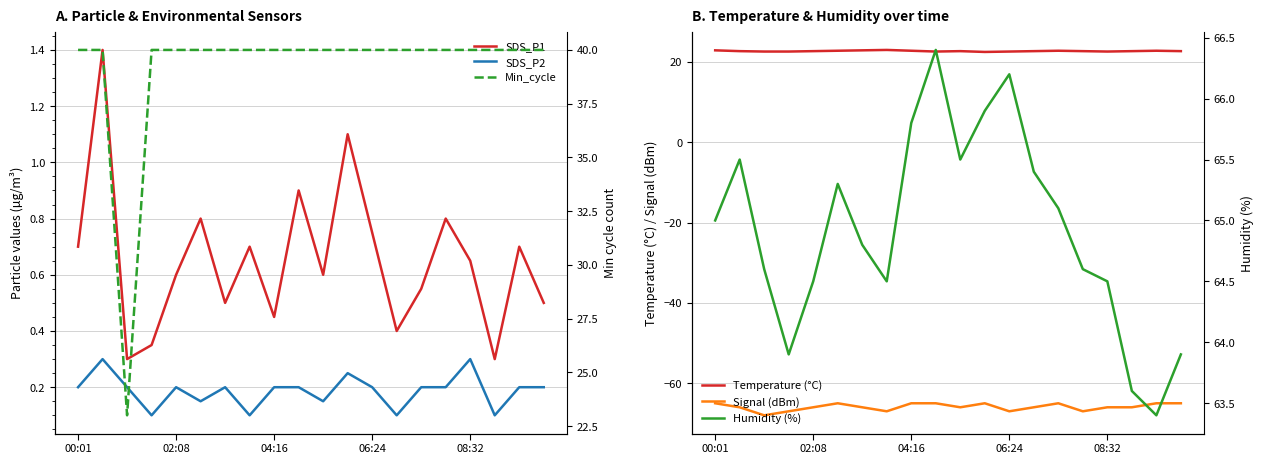

Is the value of SDS_P1 at 5 greater than the value of SDS_P2 at 7?

Yes